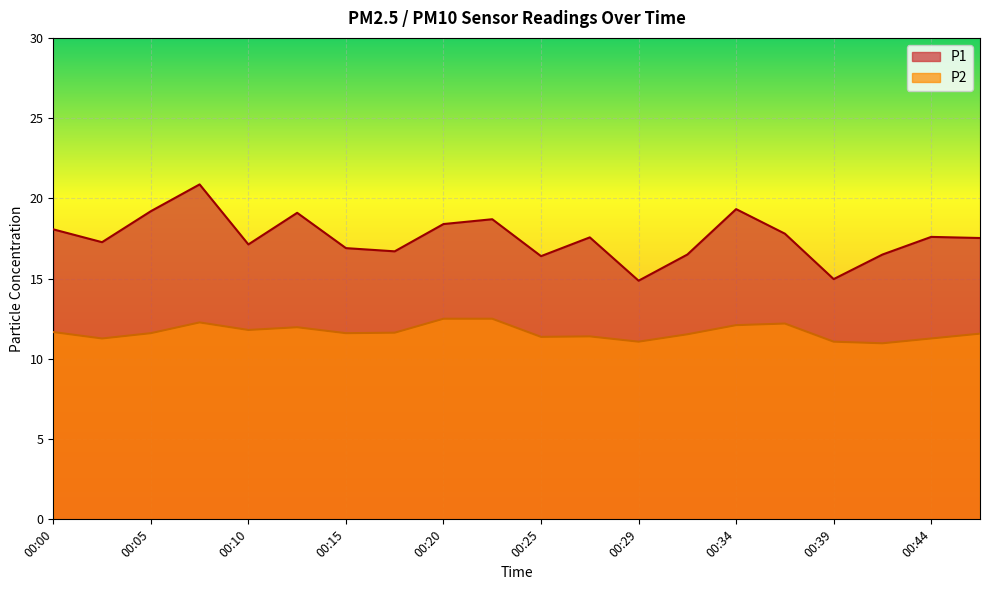

Which has a higher value, 00:00 or 00:44?

00:00